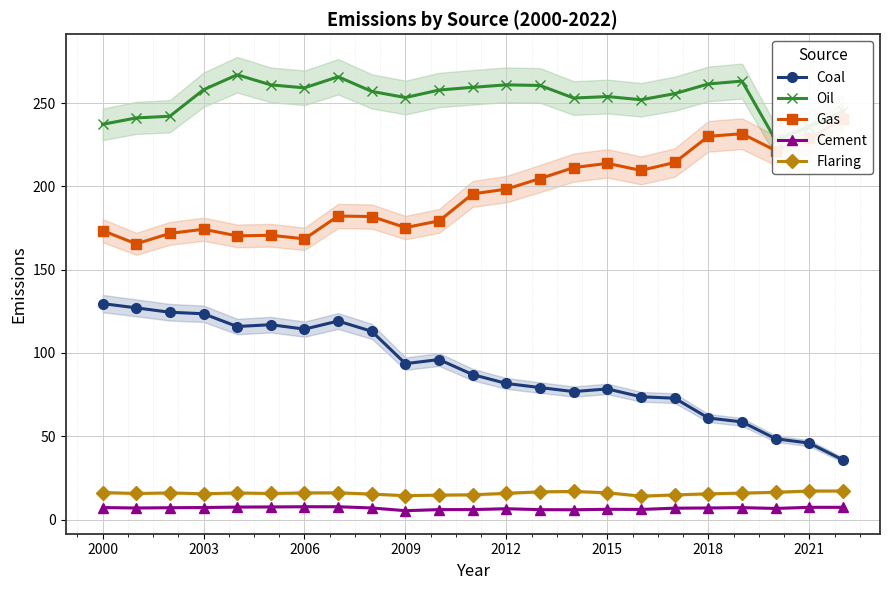

What is the maximum value for Cement?

7.7